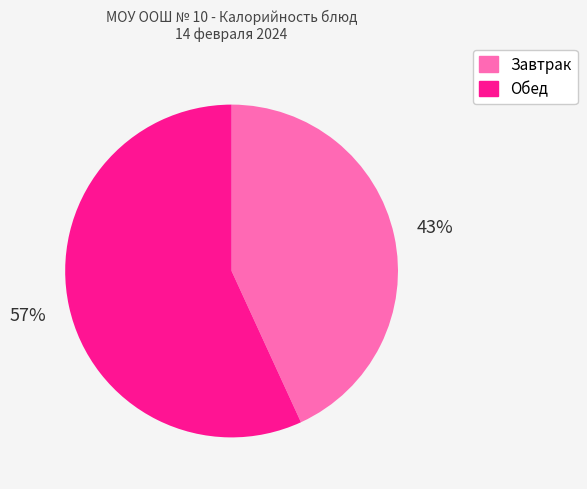

To the nearest percent, what is the difference between the largest and smallest slice percentages?

14%